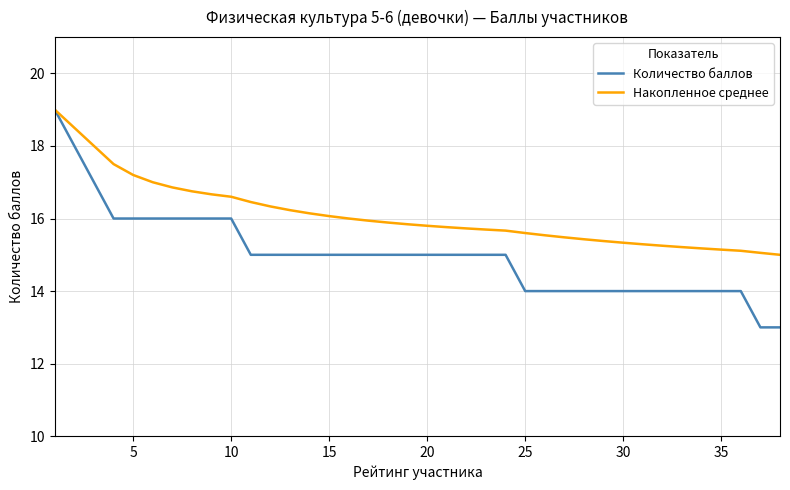

Which series has the largest total across all categories?

Накопленное среднее